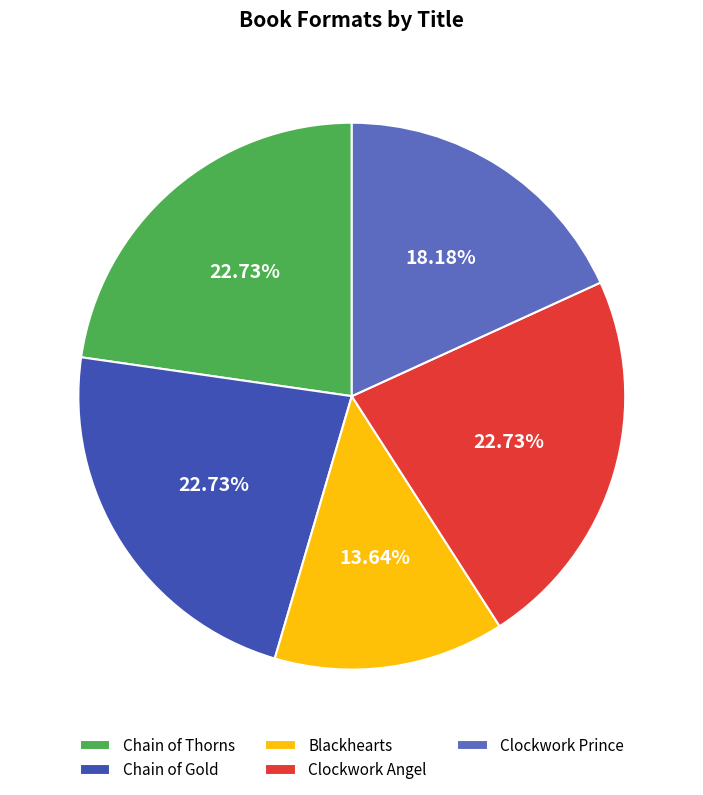

What is the smallest slice in the pie chart?

Blackhearts